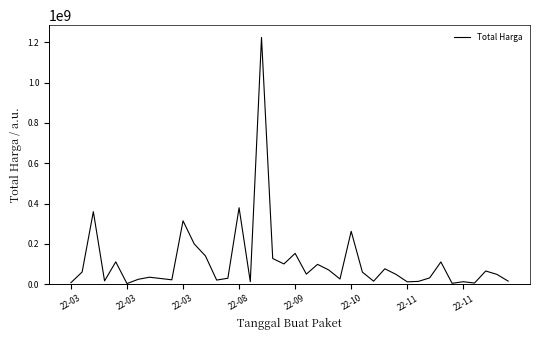

What is the difference between the maximum and minimum values?

1222286250